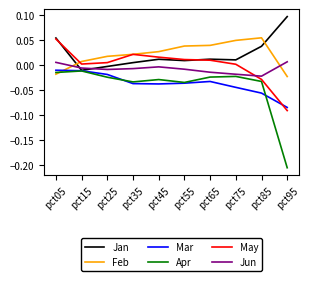

What are all the series names shown in the legend?

Jan, Feb, Mar, Apr, May, Jun